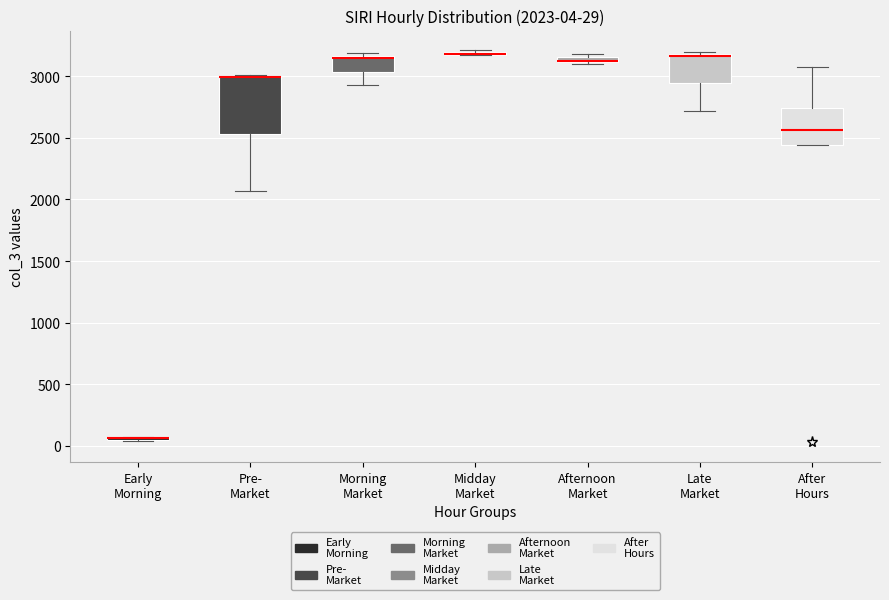

Comparing the boxes themselves (not the whiskers), which one is the tallest?

Pre- Market